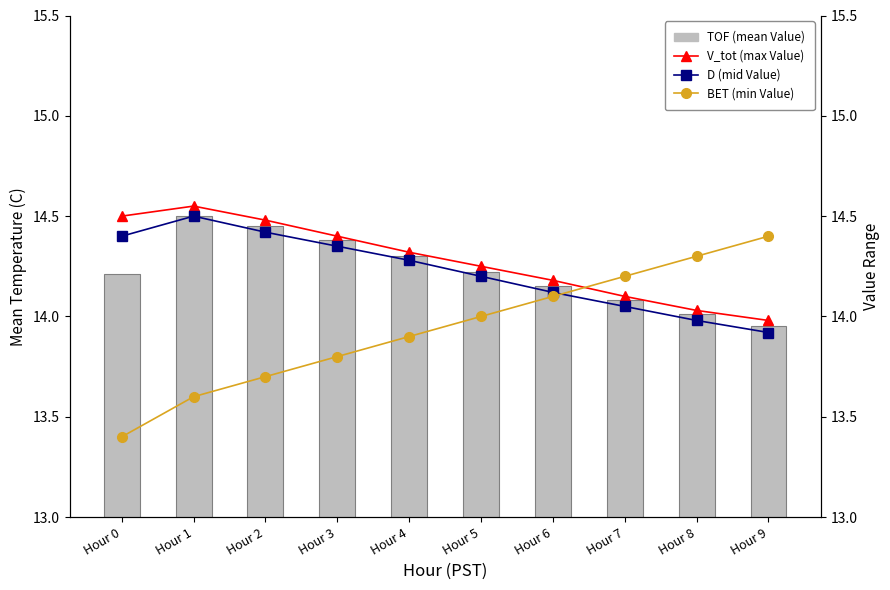

Reading left to right, list all the values displayed in this chart.

TOF (mean Value): Hour 0=14.2	Hour 1=14.5	Hour 2=14.4	Hour 3=14.4	Hour 4=14.3	Hour 5=14.2	Hour 6=14.2	Hour 7=14.1	Hour 8=14.0	Hour 9=13.9
V_tot (max Value): Hour 0=14.5	Hour 1=14.6	Hour 2=14.5	Hour 3=14.4	Hour 4=14.3	Hour 5=14.2	Hour 6=14.2	Hour 7=14.1	Hour 8=14.0	Hour 9=14.0
D (mid Value): Hour 0=14.4	Hour 1=14.5	Hour 2=14.4	Hour 3=14.3	Hour 4=14.3	Hour 5=14.2	Hour 6=14.1	Hour 7=14.1	Hour 8=14.0	Hour 9=13.9
BET (min Value): Hour 0=13.4	Hour 1=13.6	Hour 2=13.7	Hour 3=13.8	Hour 4=13.9	Hour 5=14.0	Hour 6=14.1	Hour 7=14.2	Hour 8=14.3	Hour 9=14.4